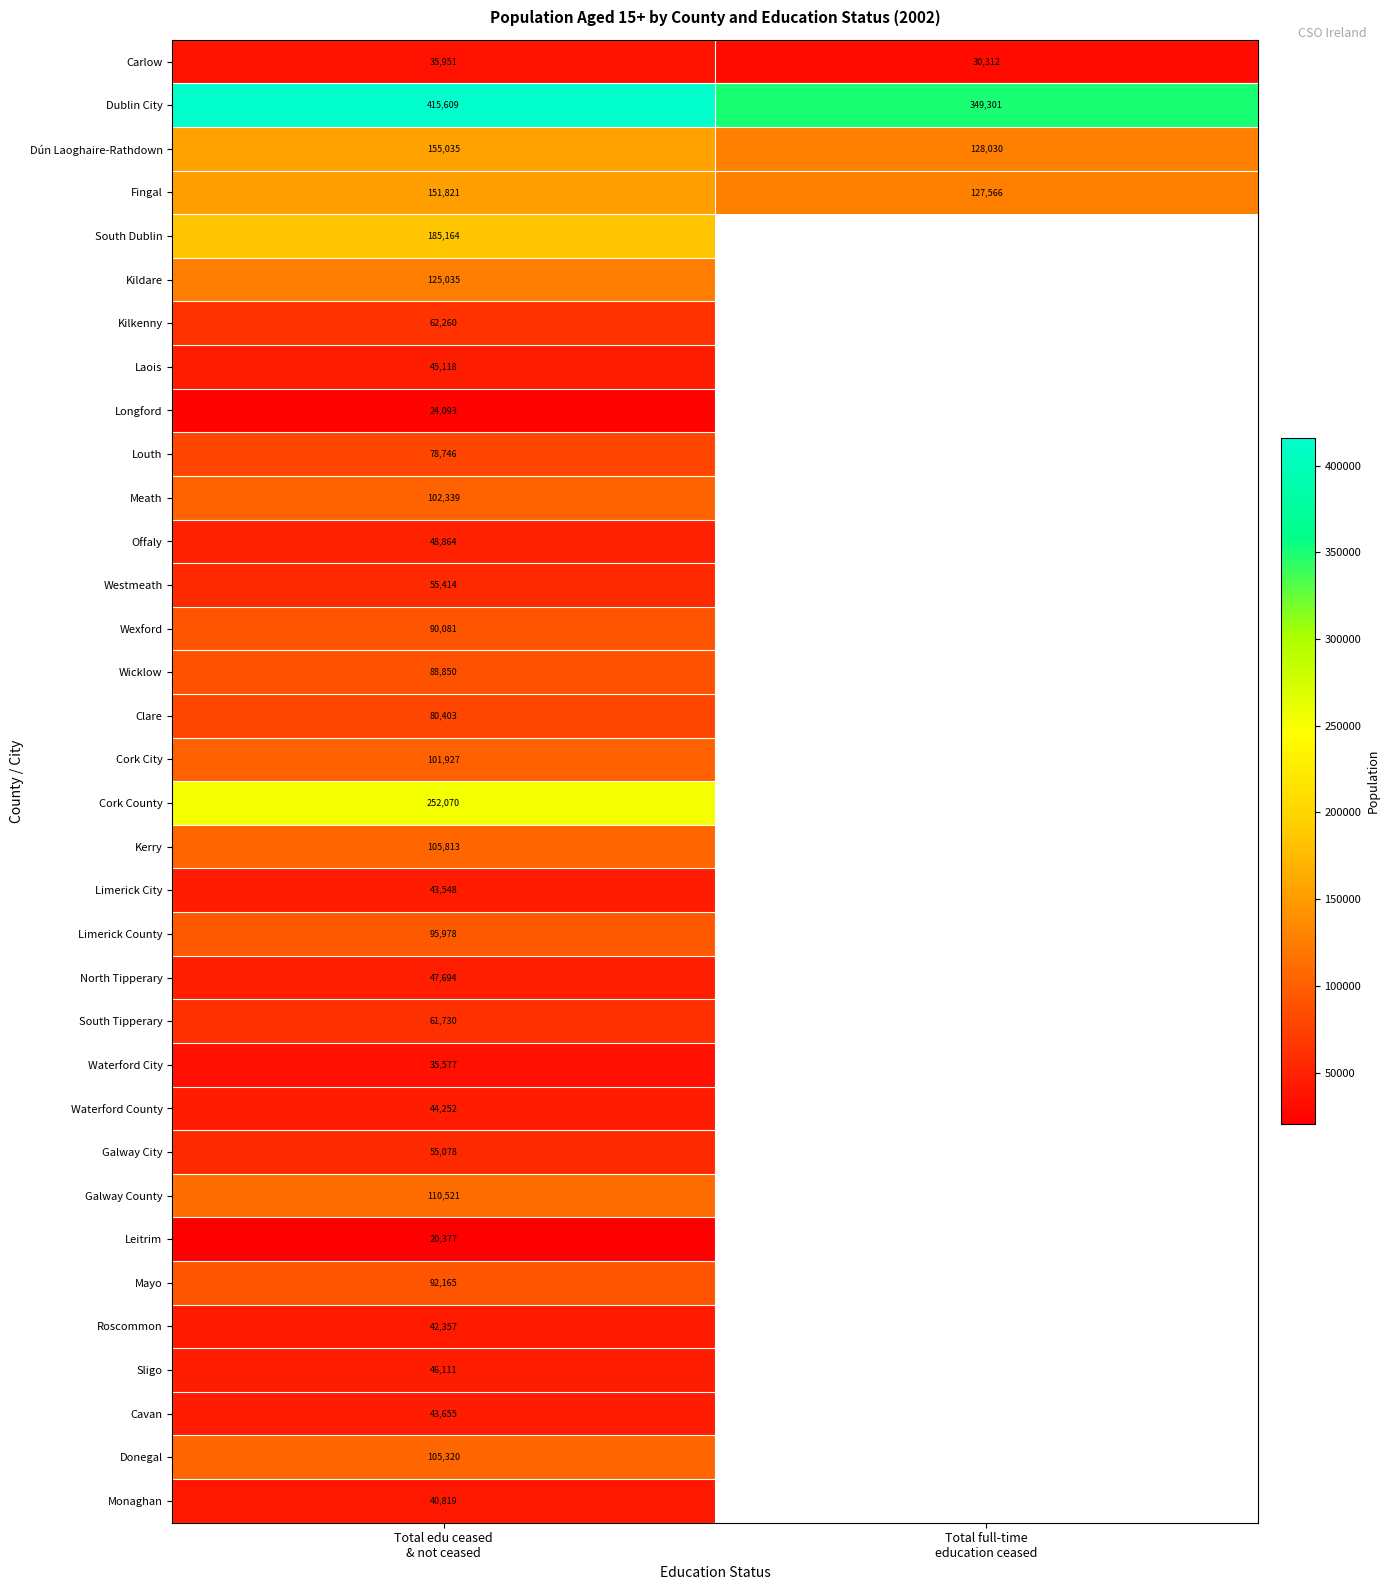

What is the maximum value for Carlow?

35951